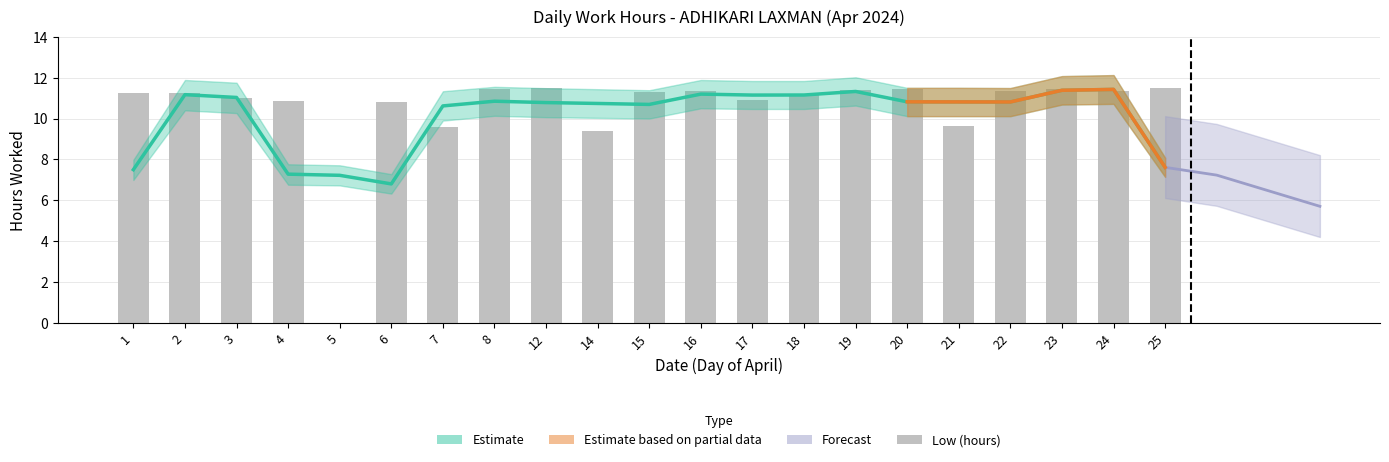

The chart shows a value of 11.4 at 20. True or false?

True